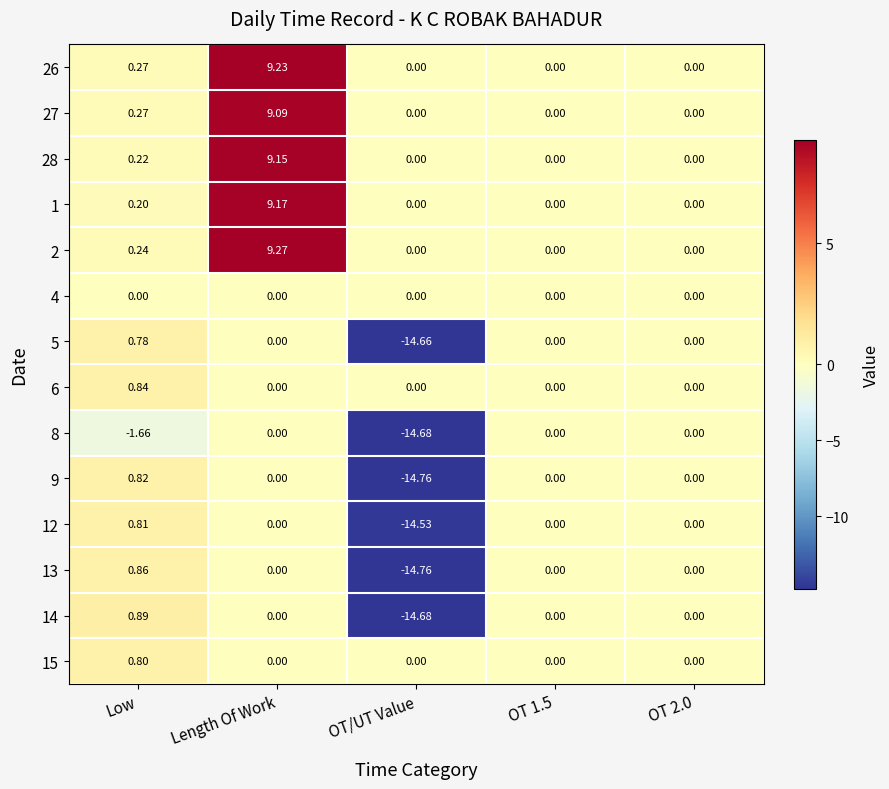

At which category is the sum across all series the highest?

Length Of Work